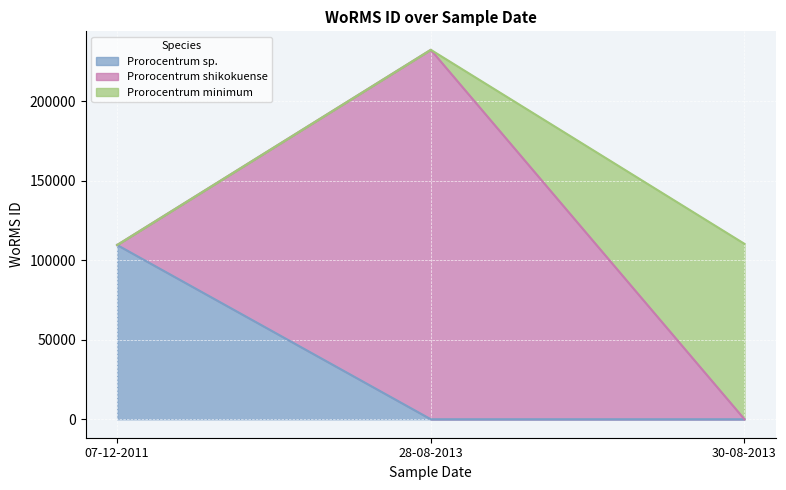

True or false: the data shows 28518 at 30-08-2013.

False